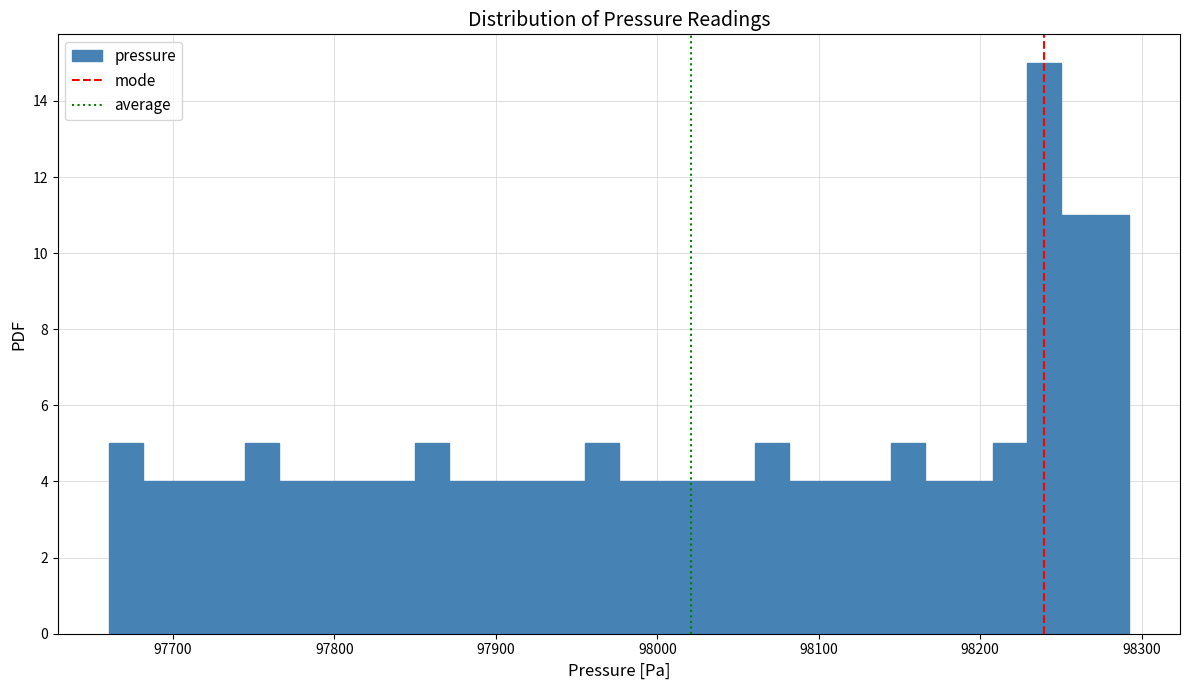

Read against the x-axis, roughly where is the centre of the tallest bar?

98240